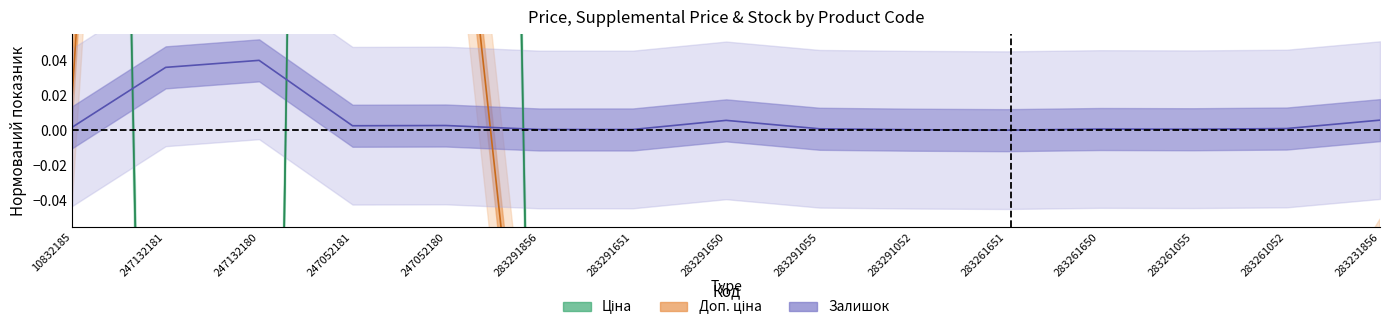

Between 283261052 and 283291650, which is larger?

283261052